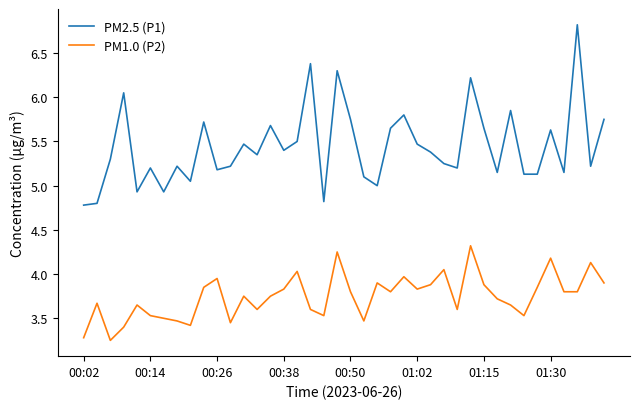

List the series in order of their overall mean, highest first.

PM2.5 (P1), PM1.0 (P2)